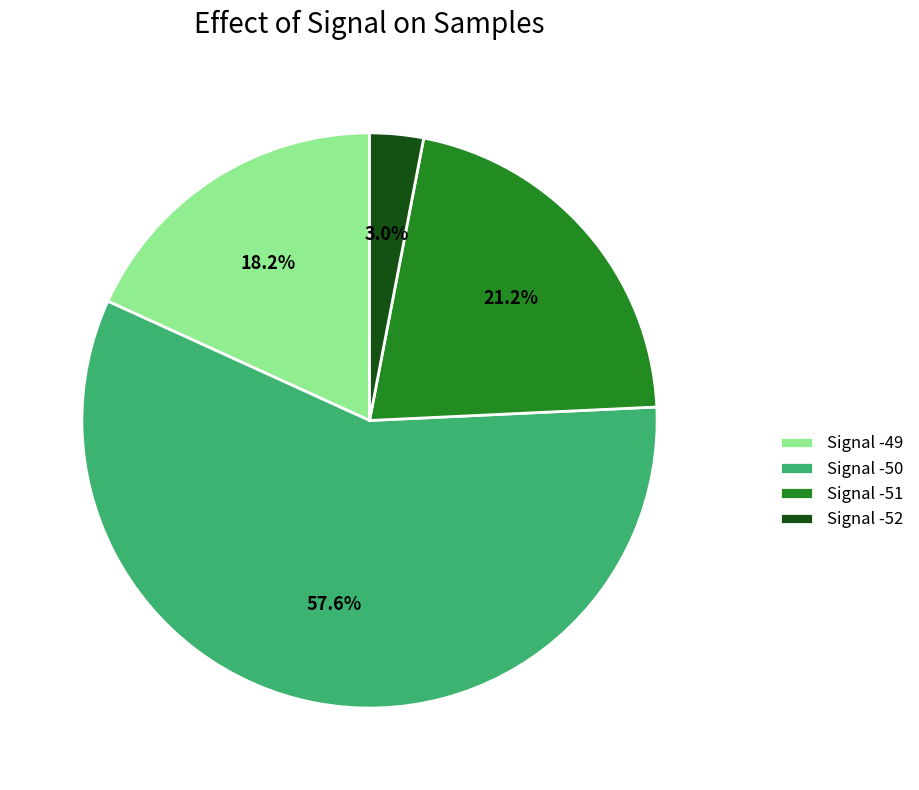

How many segments does this pie chart have?

4